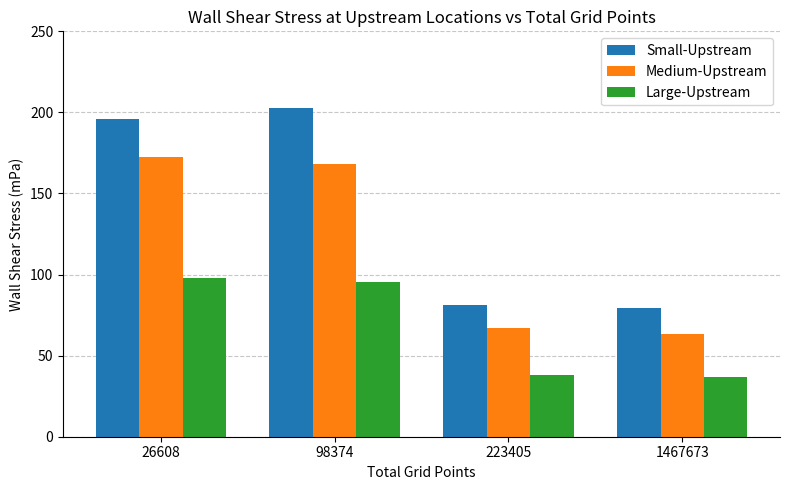

What is the highest value of the Small-Upstream series?

202.8